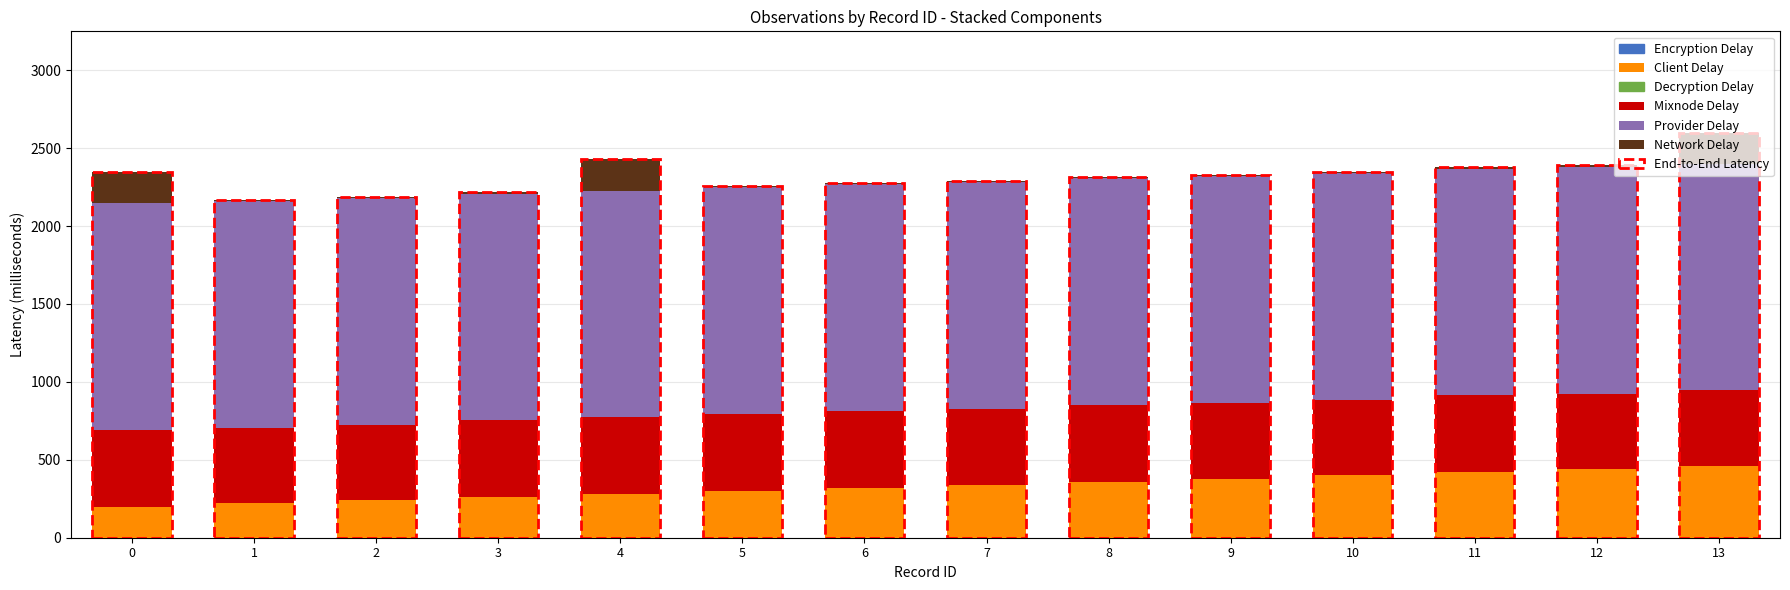

What is the difference between the second highest and minimum values in the Client Delay series?

240.0